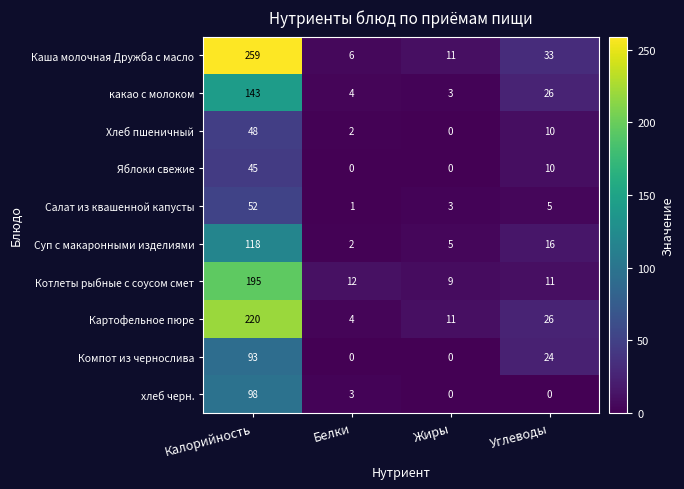

Which category has the highest value across all series?

Калорийность